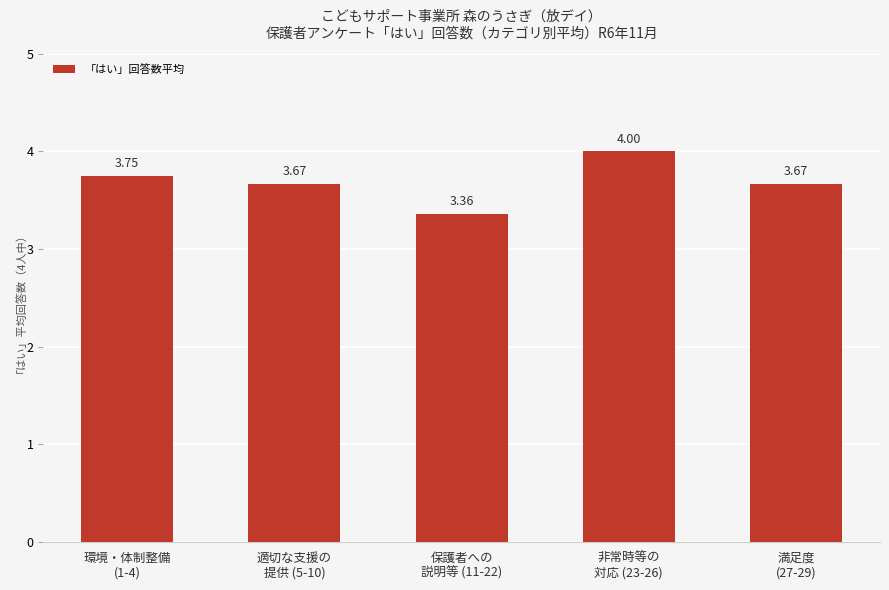

What is the difference between the maximum and minimum values?

0.6